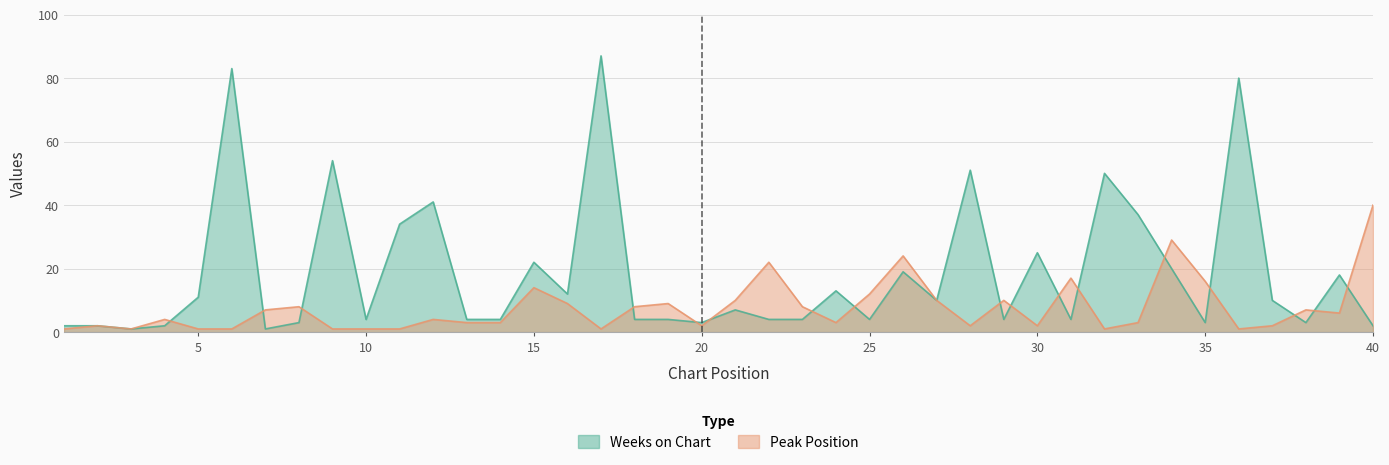

Is the value of Peak Position at 29 greater than the value of Weeks on Chart at 34?

No